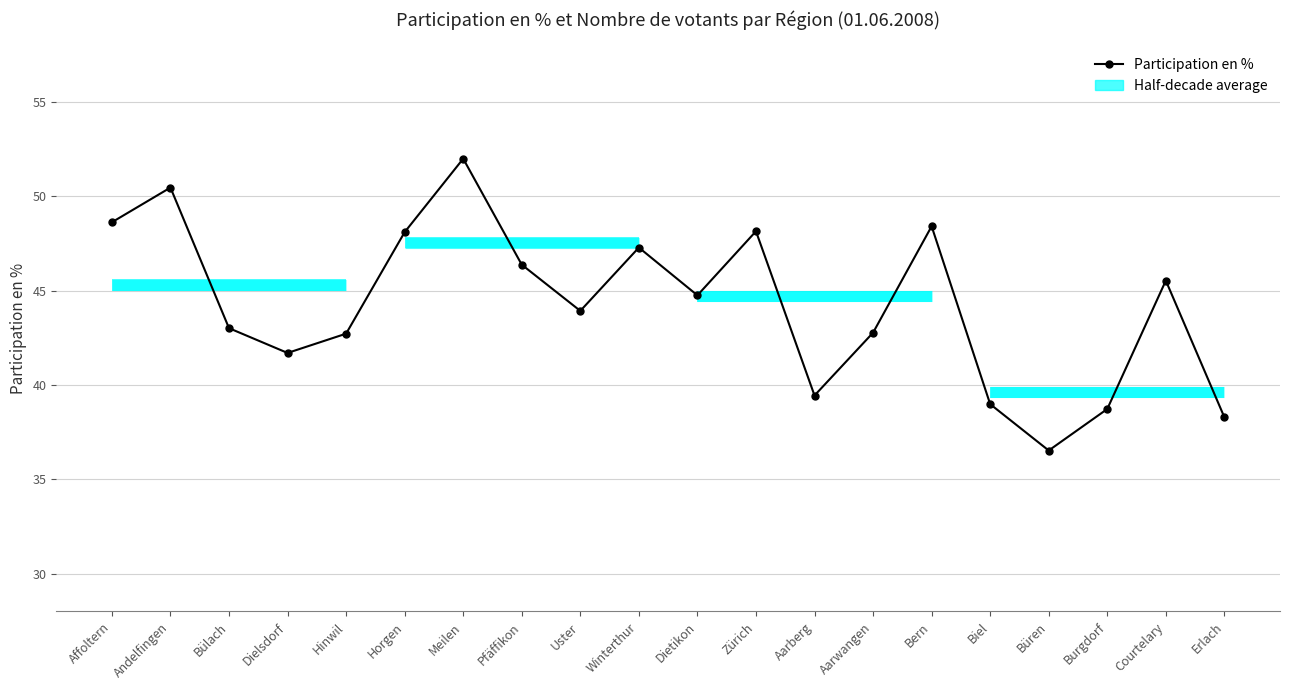

At which category does the data reach its first local peak?

Andelfingen